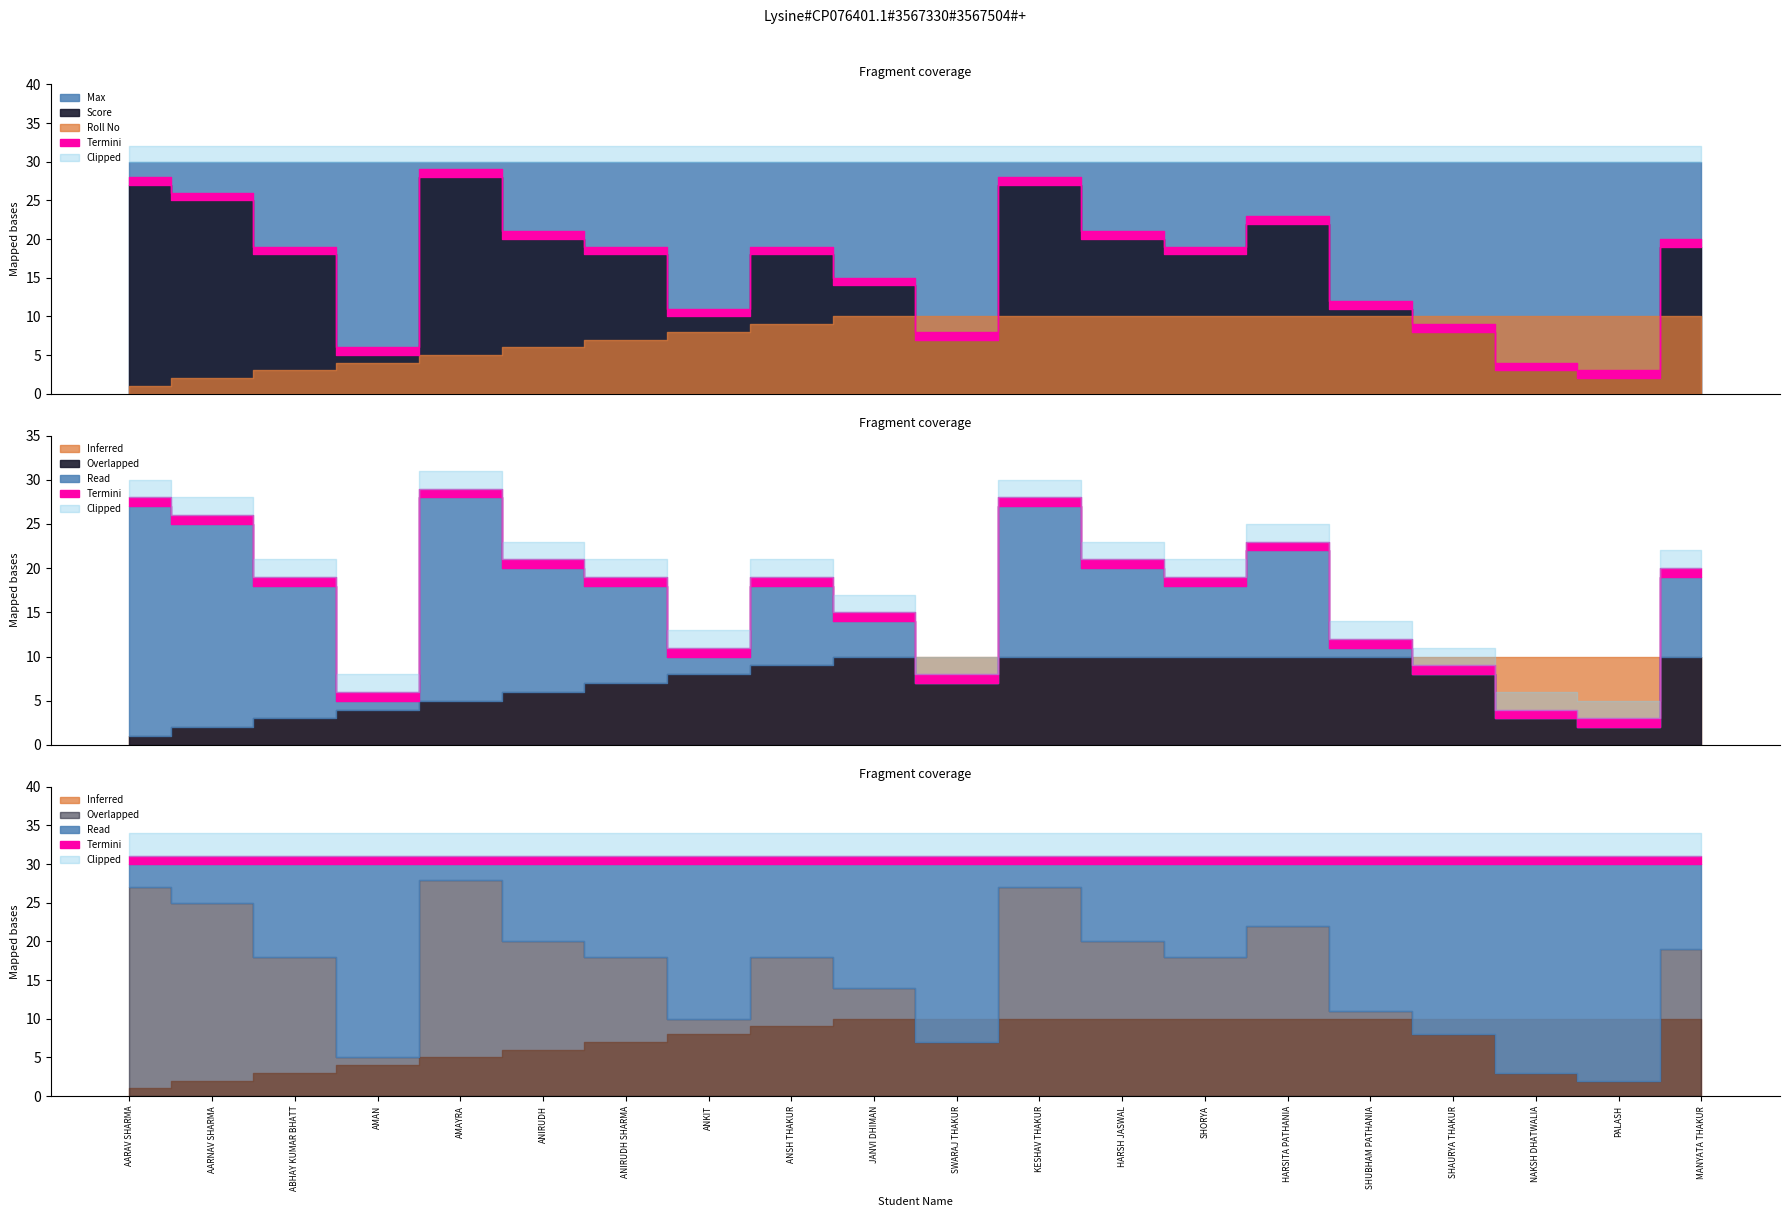

Where is the first local maximum for Score?

AMAYRA